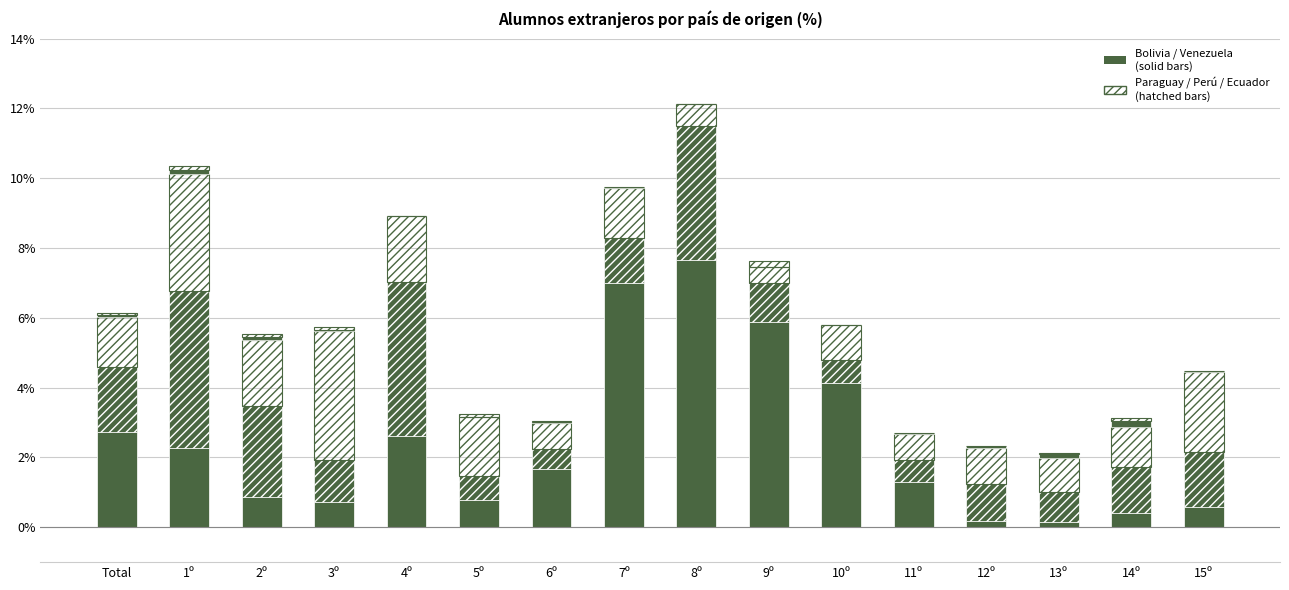

How many series are shown in this chart?

5